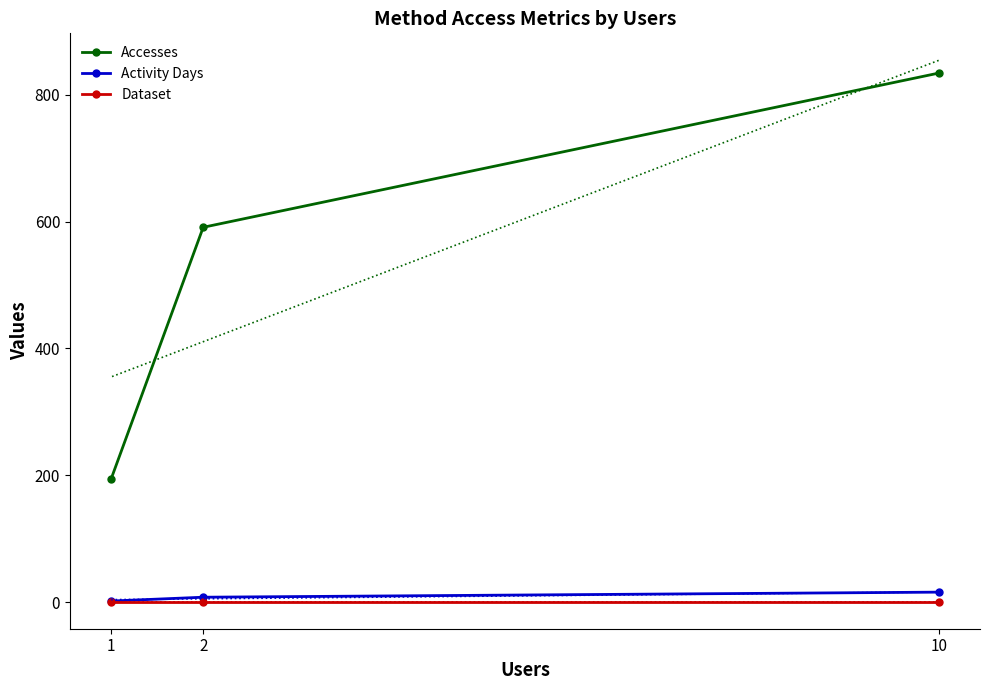

What is the lowest value of the Dataset series?

1